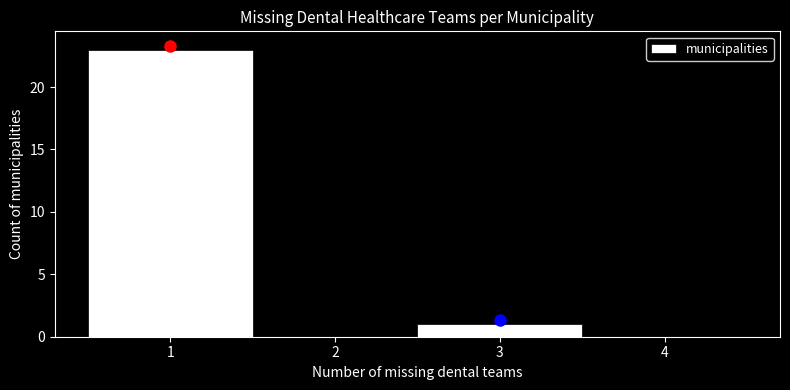

Reading left to right, transcribe this chart: for each bar, give the range it covers on the x-axis and its height. The values are not printed on the chart, so give them approximately, as read against the axis.

0.5 to 1.5: 23
1.5 to 2.5: 0
2.5 to 3.5: 1
3.5 to 4.5: 0